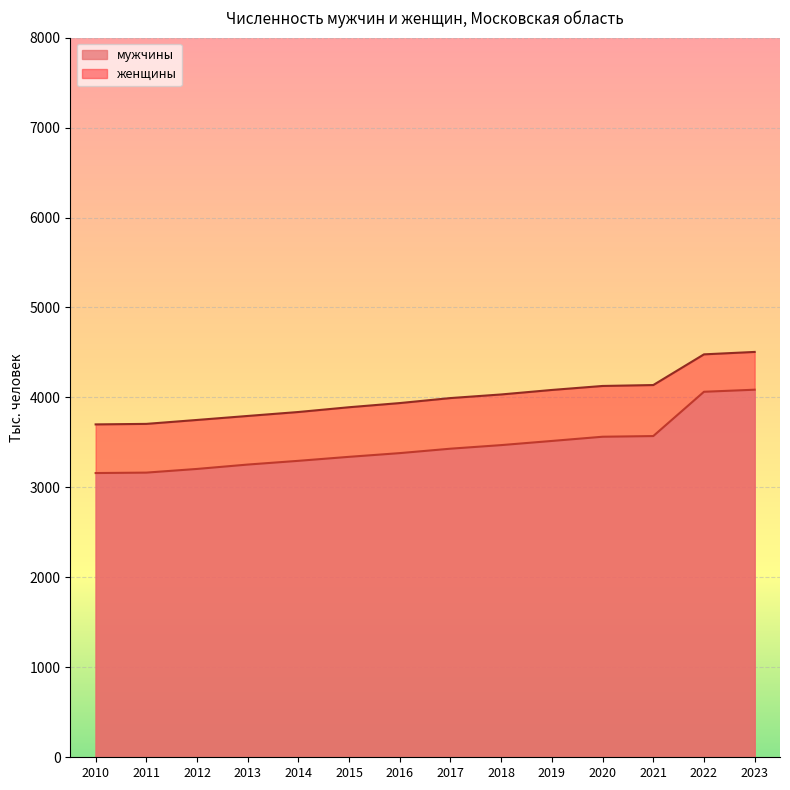

Read the мужчины value at 2023.

4086.0